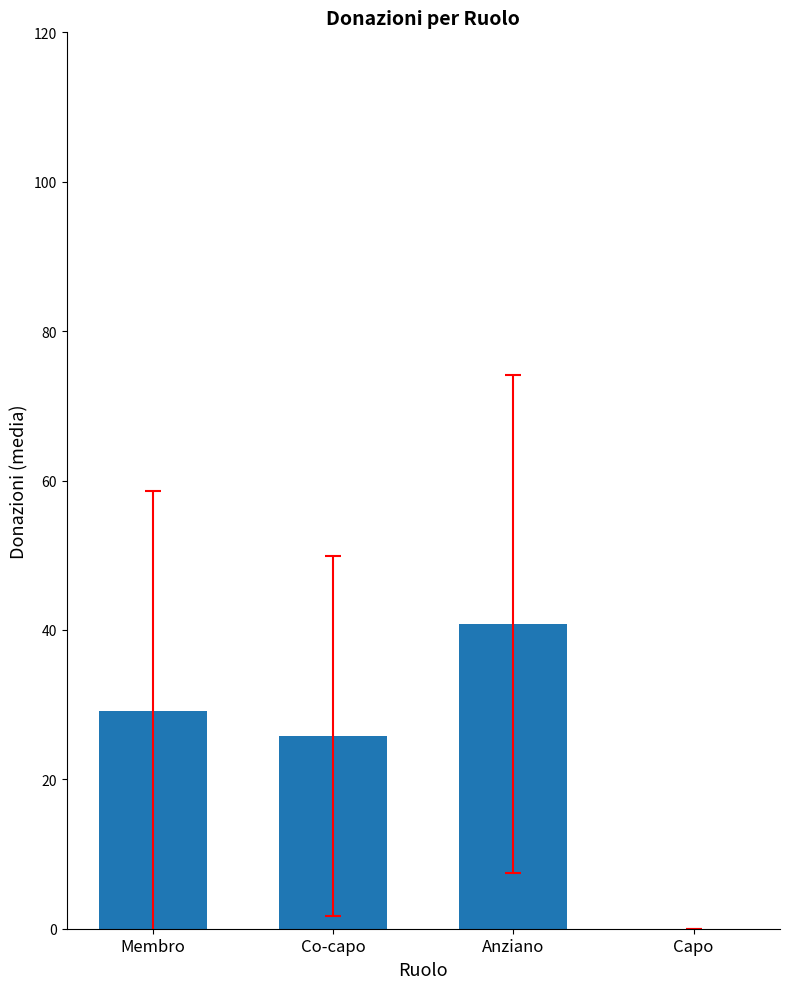

At which category does the chart reach its peak across all series?

Anziano